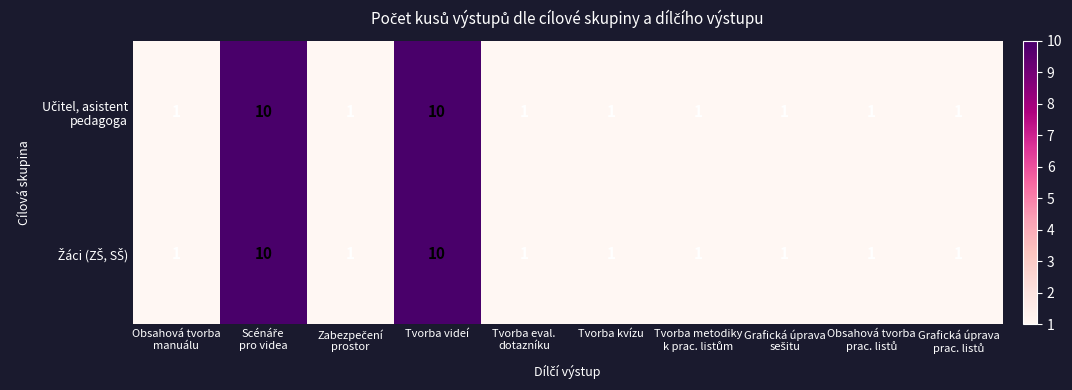

What is the greatest value displayed?

10